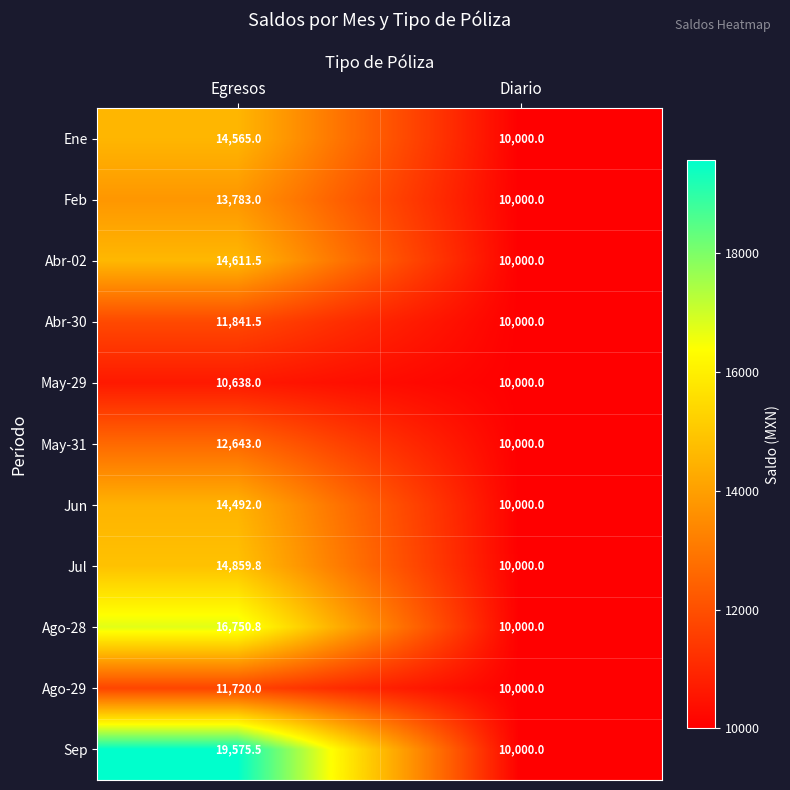

Reading left to right, transcribe all the data shown in this chart.

Ene: Egresos=14565.0	Diario=10000.0
Feb: Egresos=13783.0	Diario=10000.0
Abr-02: Egresos=14611.5	Diario=10000.0
Abr-30: Egresos=11841.5	Diario=10000.0
May-29: Egresos=10638.0	Diario=10000.0
May-31: Egresos=12643.0	Diario=10000.0
Jun: Egresos=14492.0	Diario=10000.0
Jul: Egresos=14859.8	Diario=10000.0
Ago-28: Egresos=16750.8	Diario=10000.0
Ago-29: Egresos=11720.0	Diario=10000.0
Sep: Egresos=19575.5	Diario=10000.0